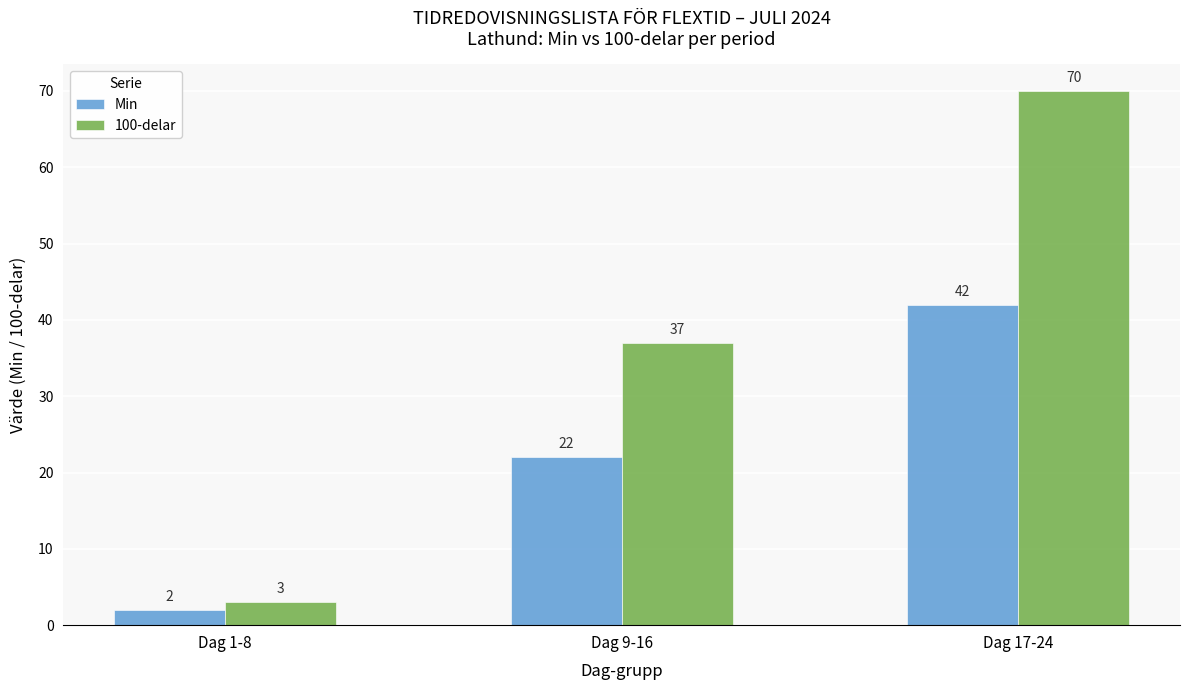

Reading left to right, what are all the values shown in this chart?

Min: 2	22	42
100-delar: 3	37	70